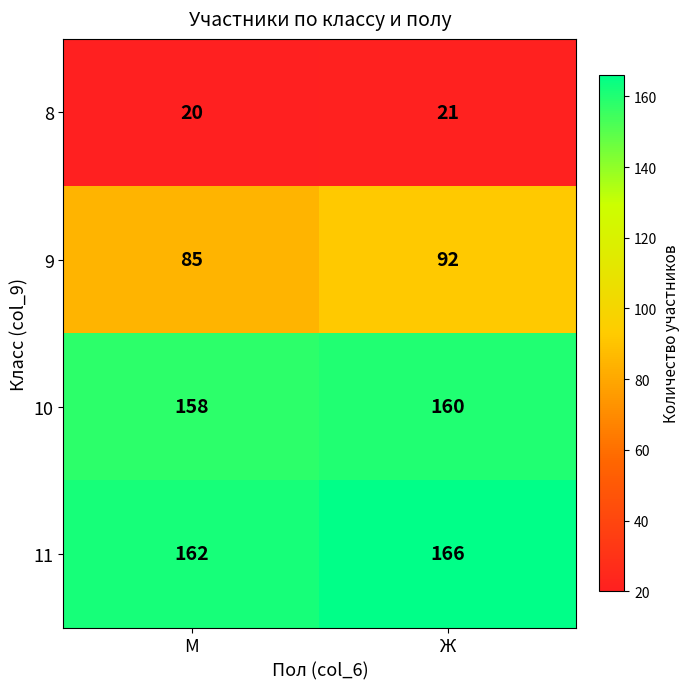

Where is 8 nearest to the value 20?

М